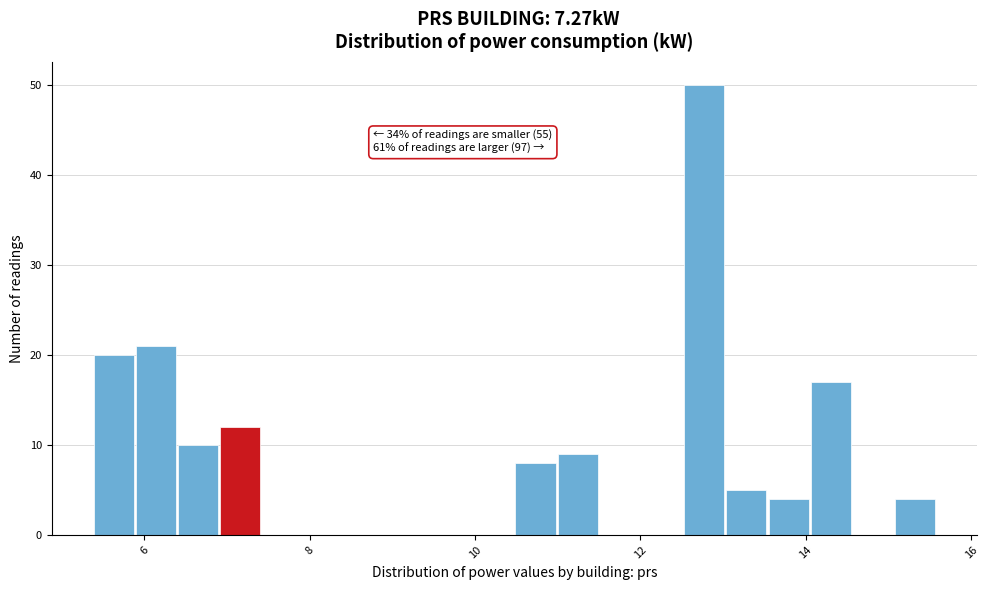

Read against the x-axis, roughly where is the centre of the tallest bar?

12.8